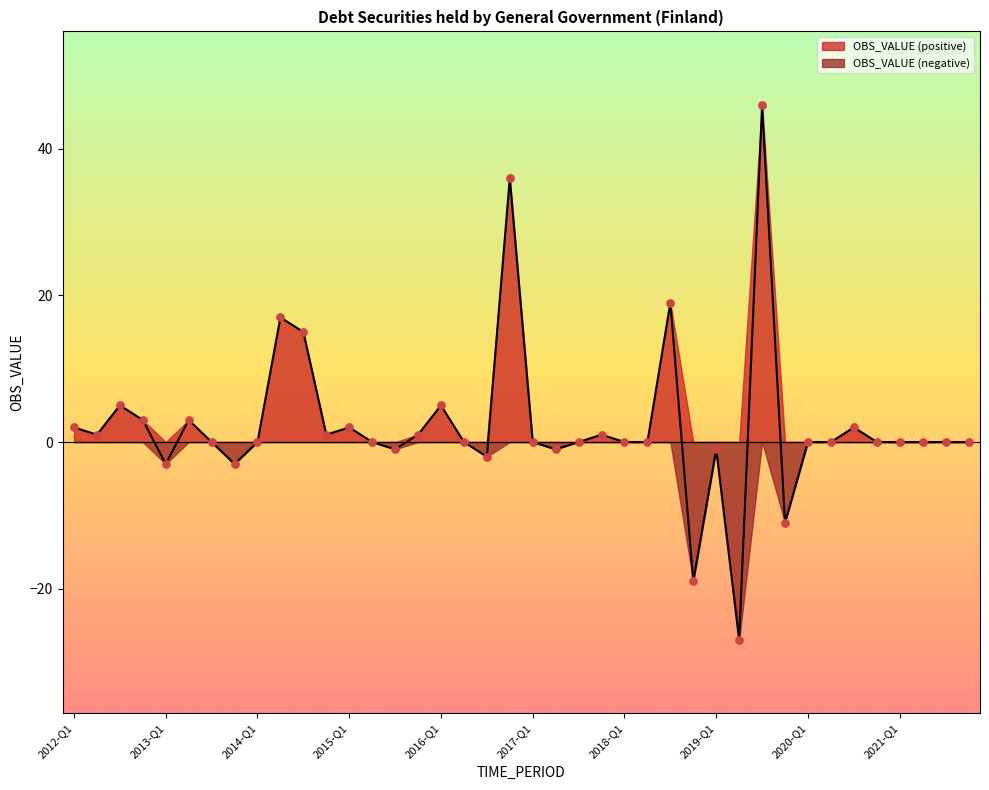

Between 2016-Q1 and 2014-Q4, which is larger?

2016-Q1